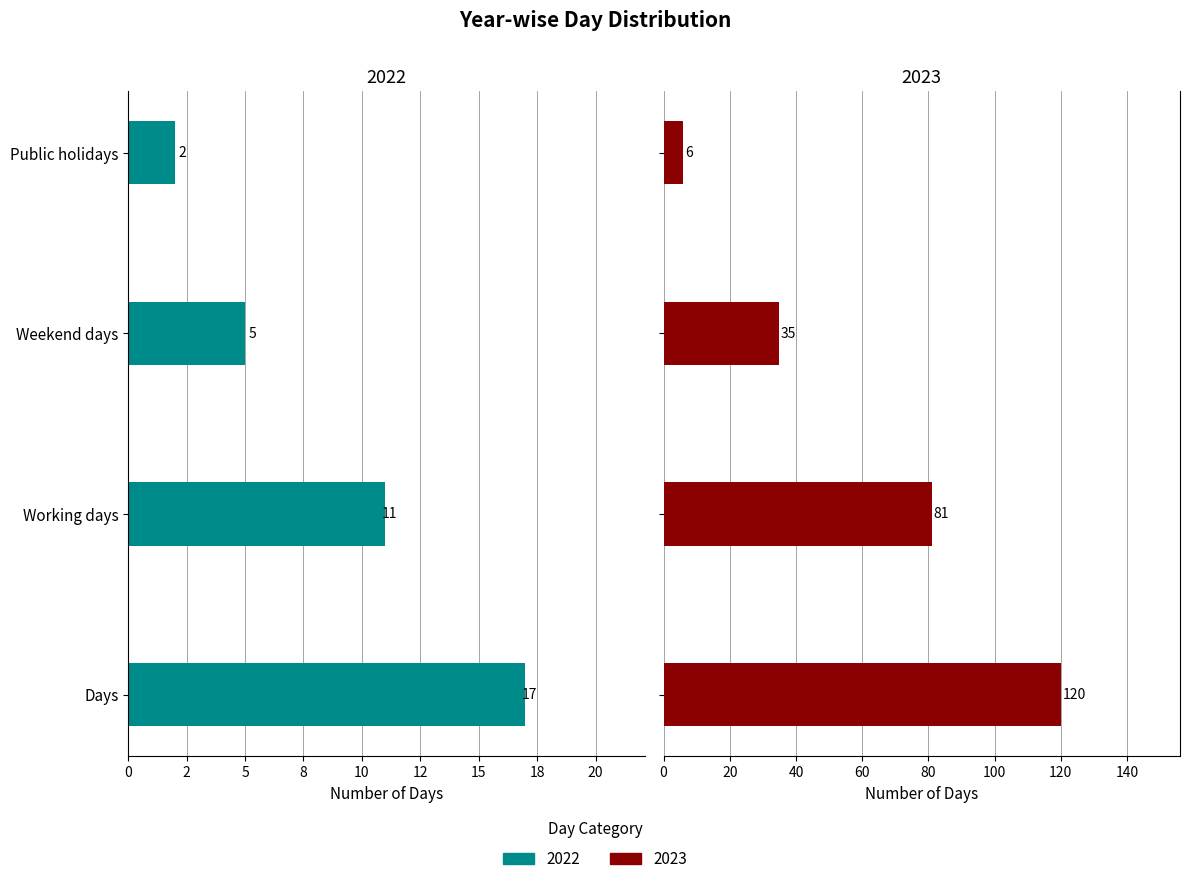

What is the value of the Public holidays bar at the 2nd from the left?

6